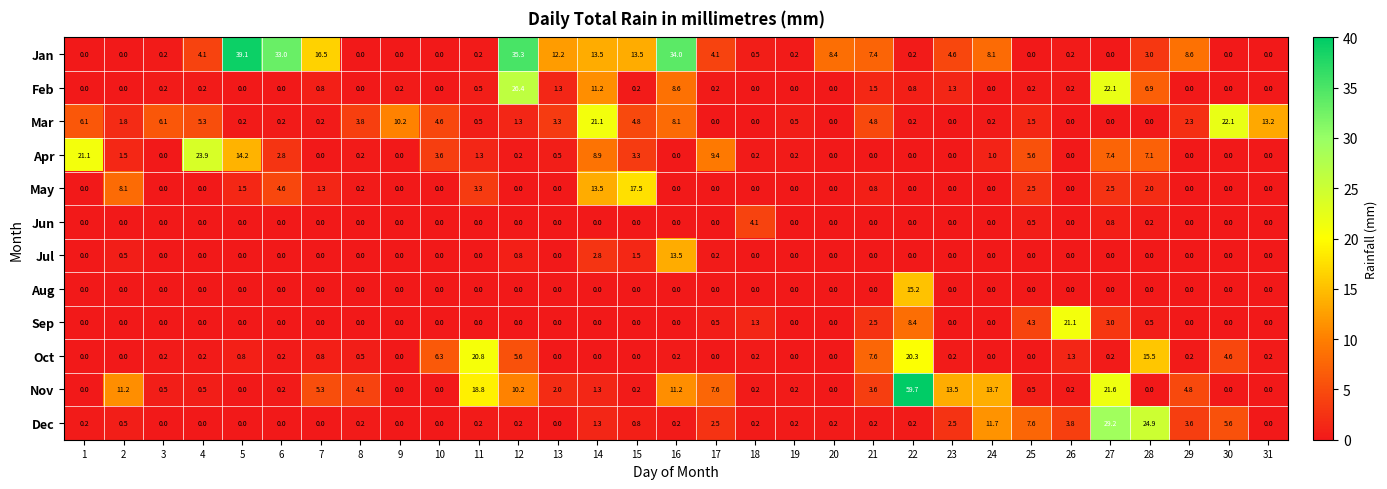

Which series has the widest spread of values?

Nov